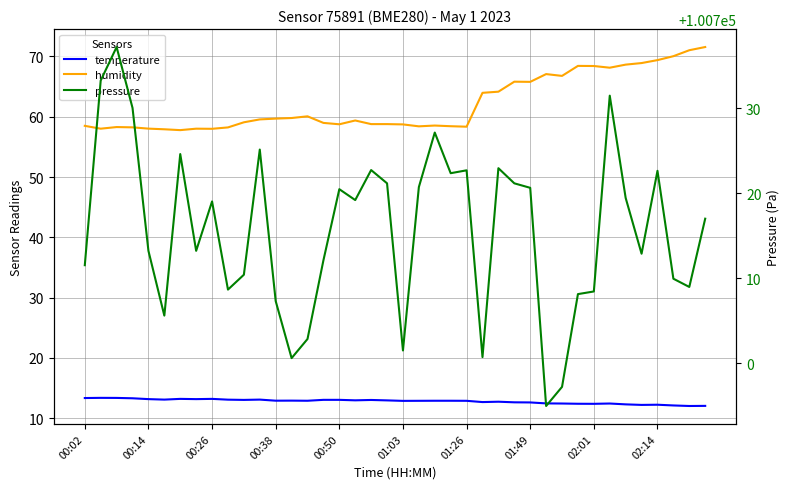

How many values in the humidity series exceed 59?

21